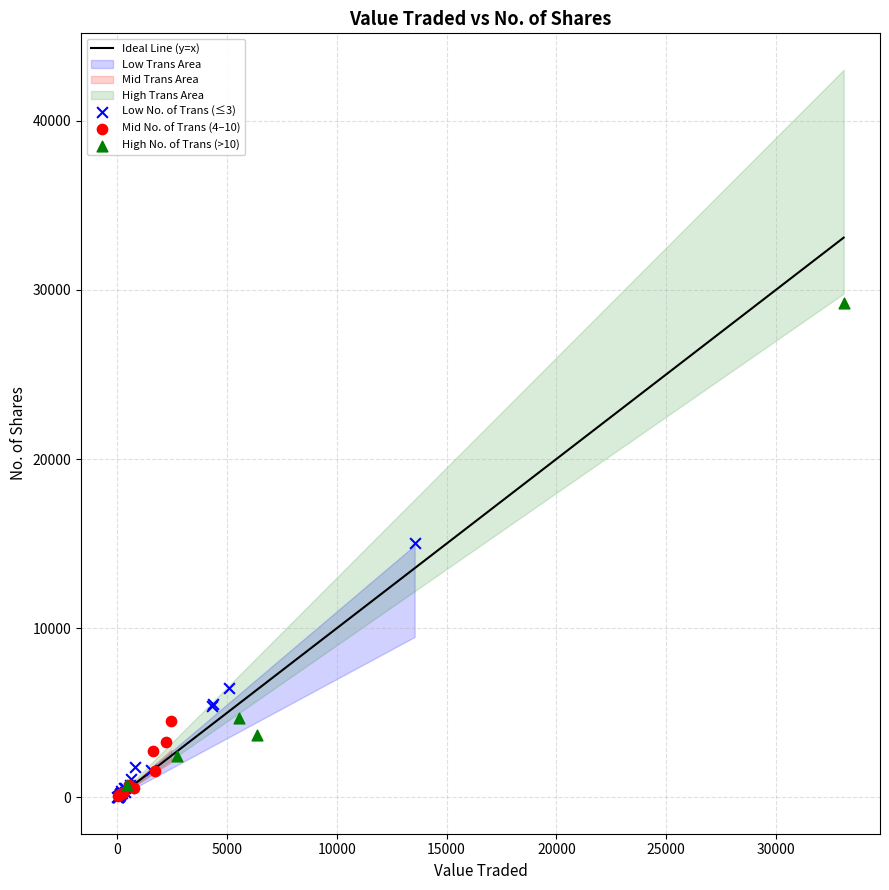

Which series contains the highest Y value?

High No. of Trans (>10)